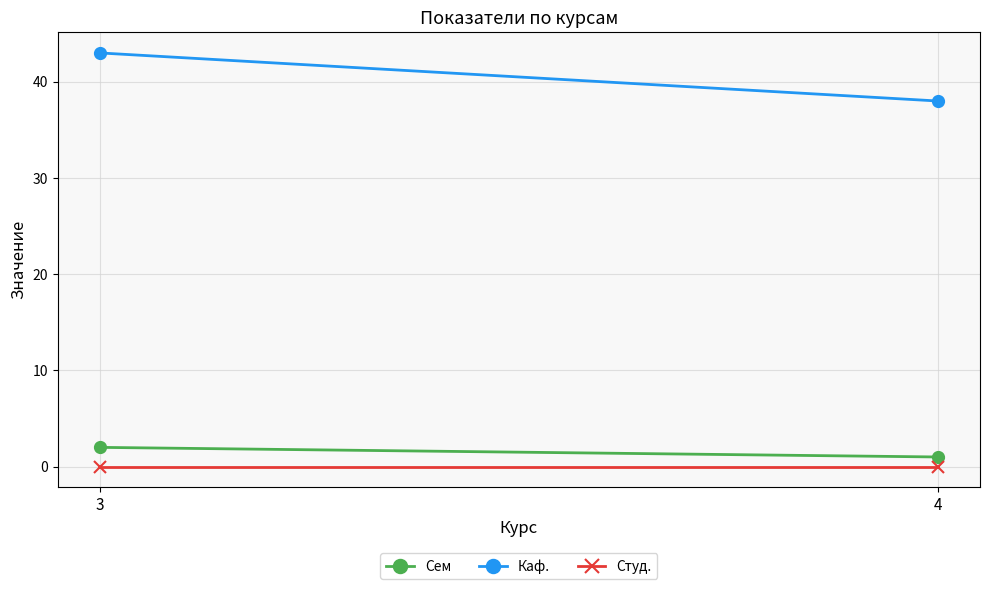

Which category has the lowest value in the Каф. series?

4